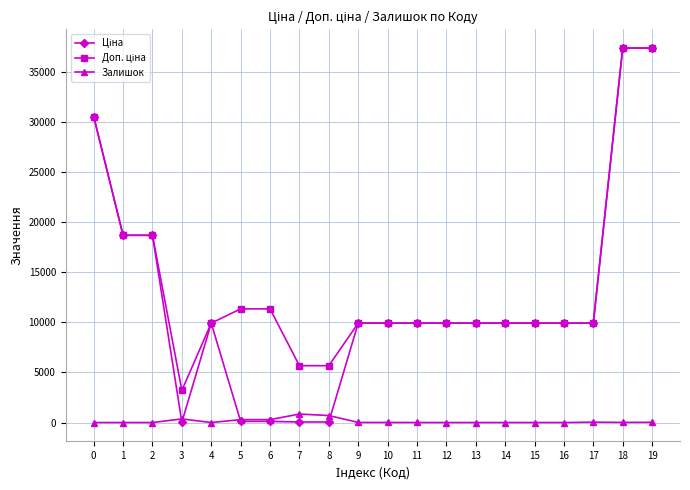

True or false: Залишок has more than 0 points higher than both neighbors.

True